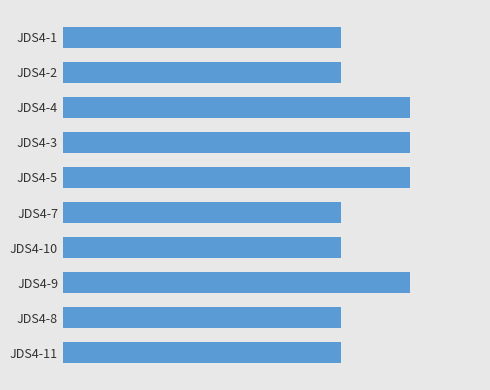

Are the bars horizontal?

Yes